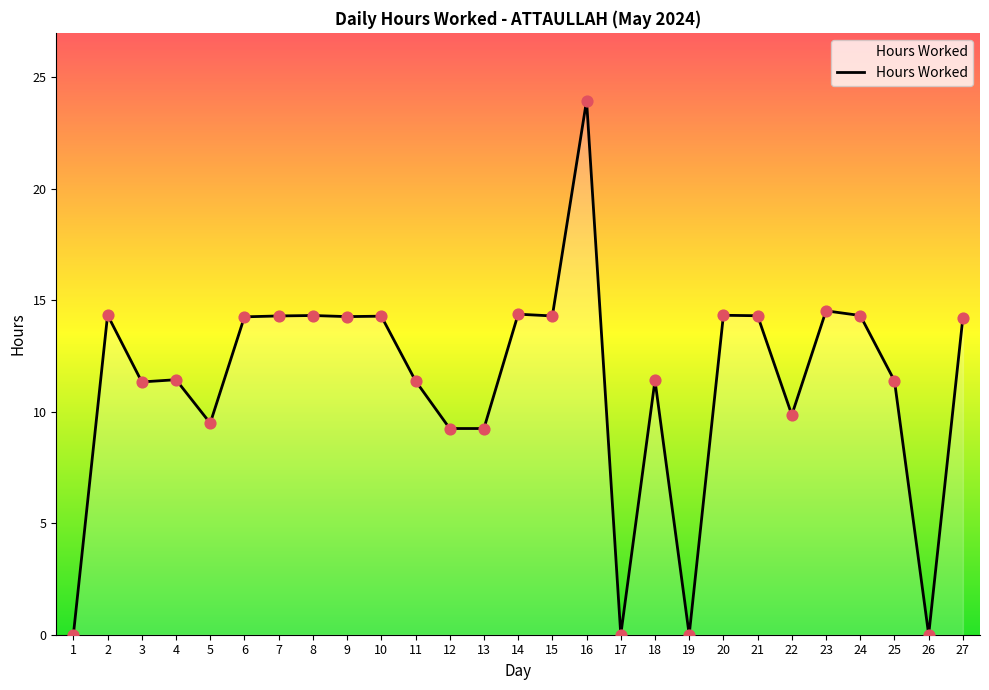

Which has a higher value, 26 or 6?

6